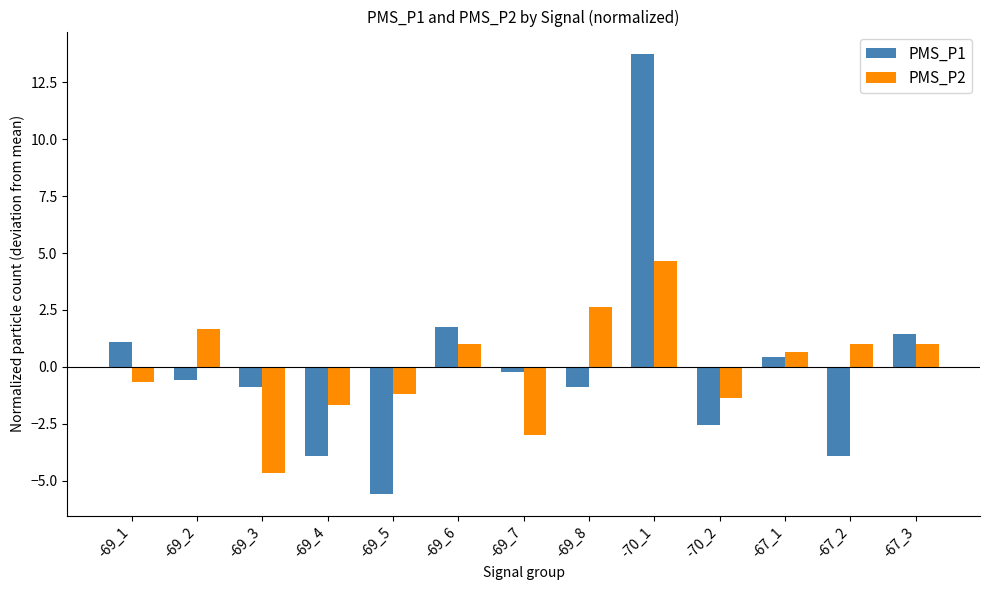

At how many categories does at least one series exceed 12?

1